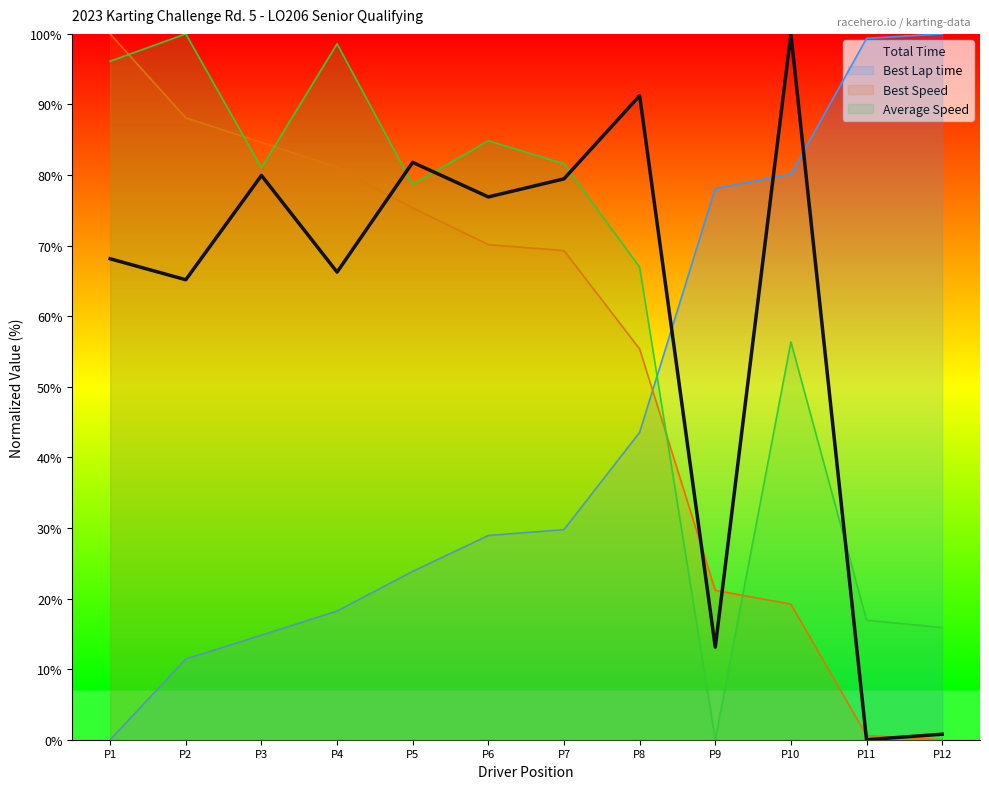

What is the spread (max minus min) of values at P6?

55.9